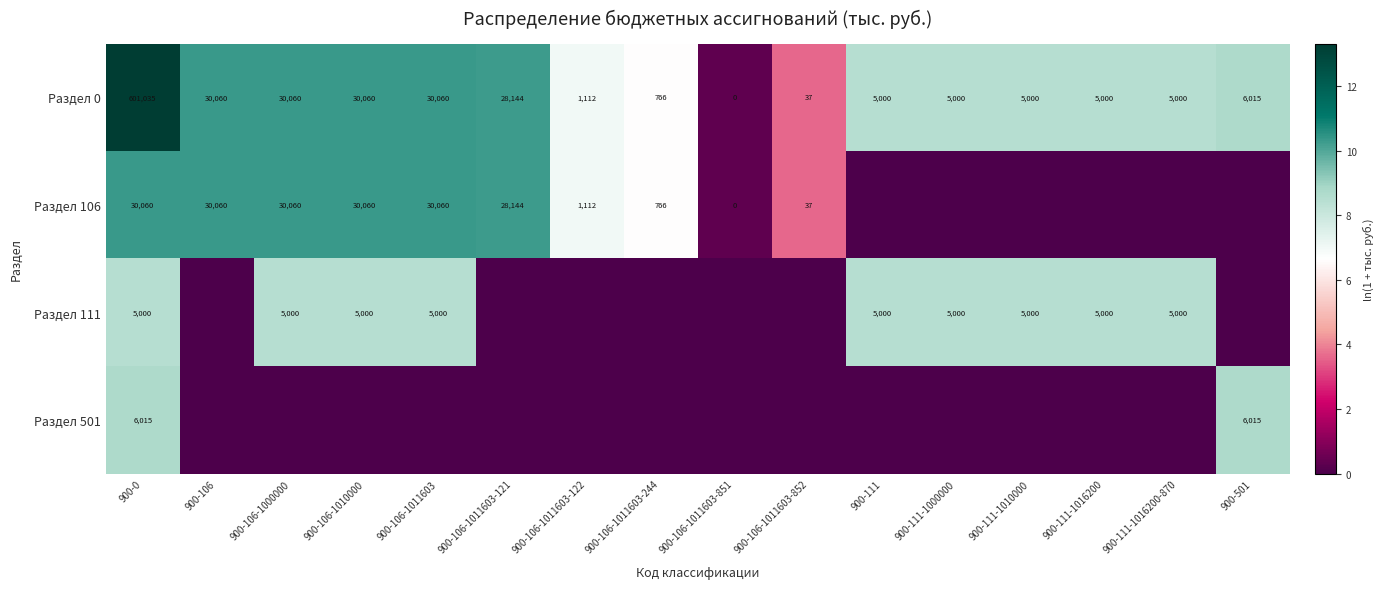

True or false: Раздел 0 has a value of 0 at 900-106-1011603-851.

True